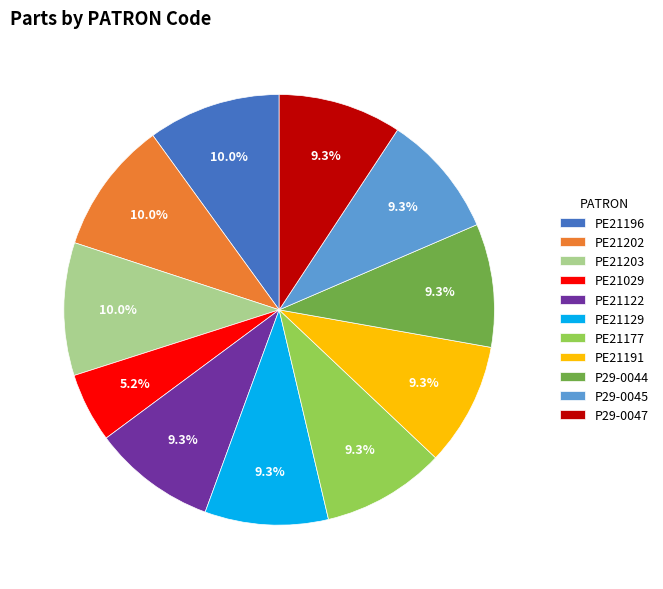

Count the number of slices in the pie.

11